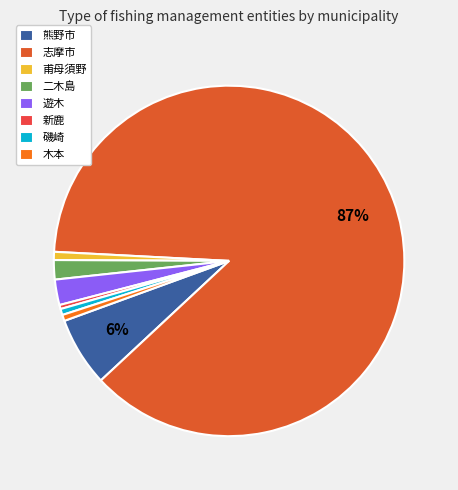

Do 磯崎 and 二木島 together represent more than half of the pie?

No